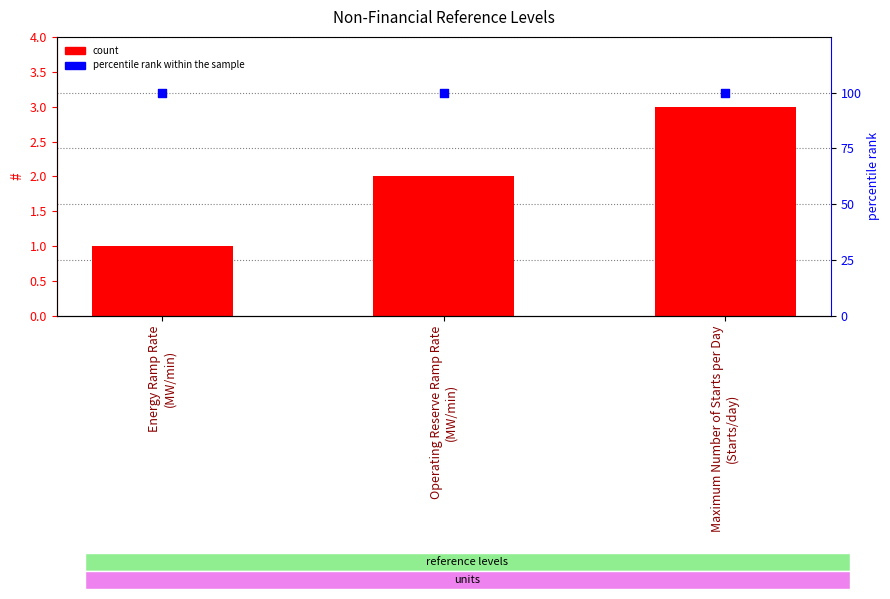

Which series contains the lowest Y value?

count